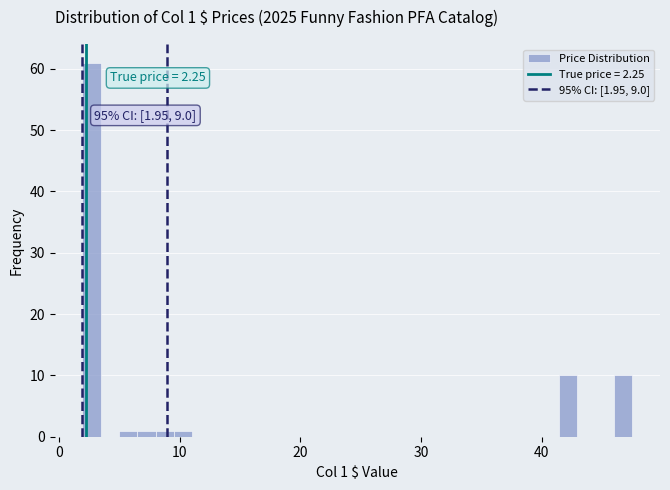

Read against the x-axis, roughly where is the centre of the tallest bar?

3